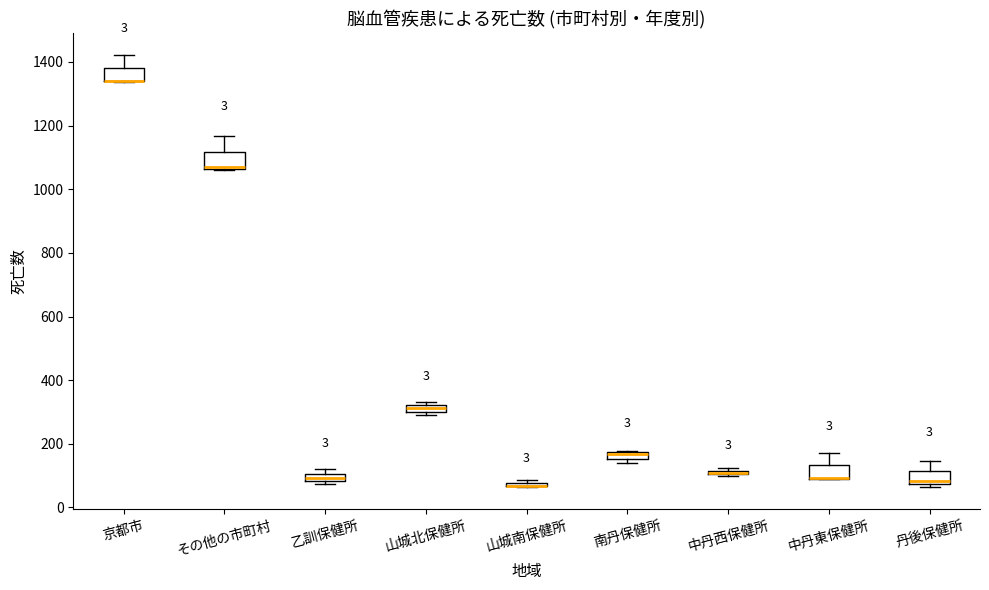

Where is the upper edge of the box for 山城北保健所 on the y-axis? The values are not printed on the chart, so give them approximately, as read against the axis.

320